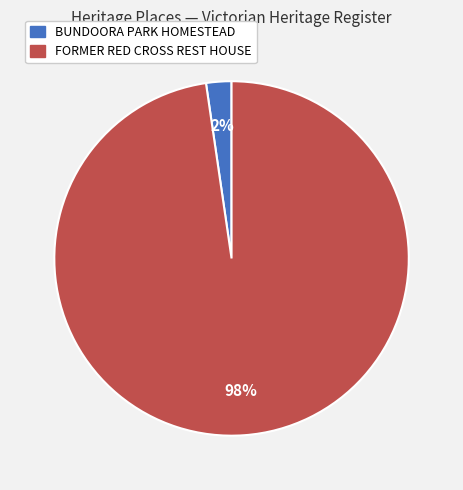

True or false: FORMER RED CROSS REST HOUSE accounts for 98% of the total.

True